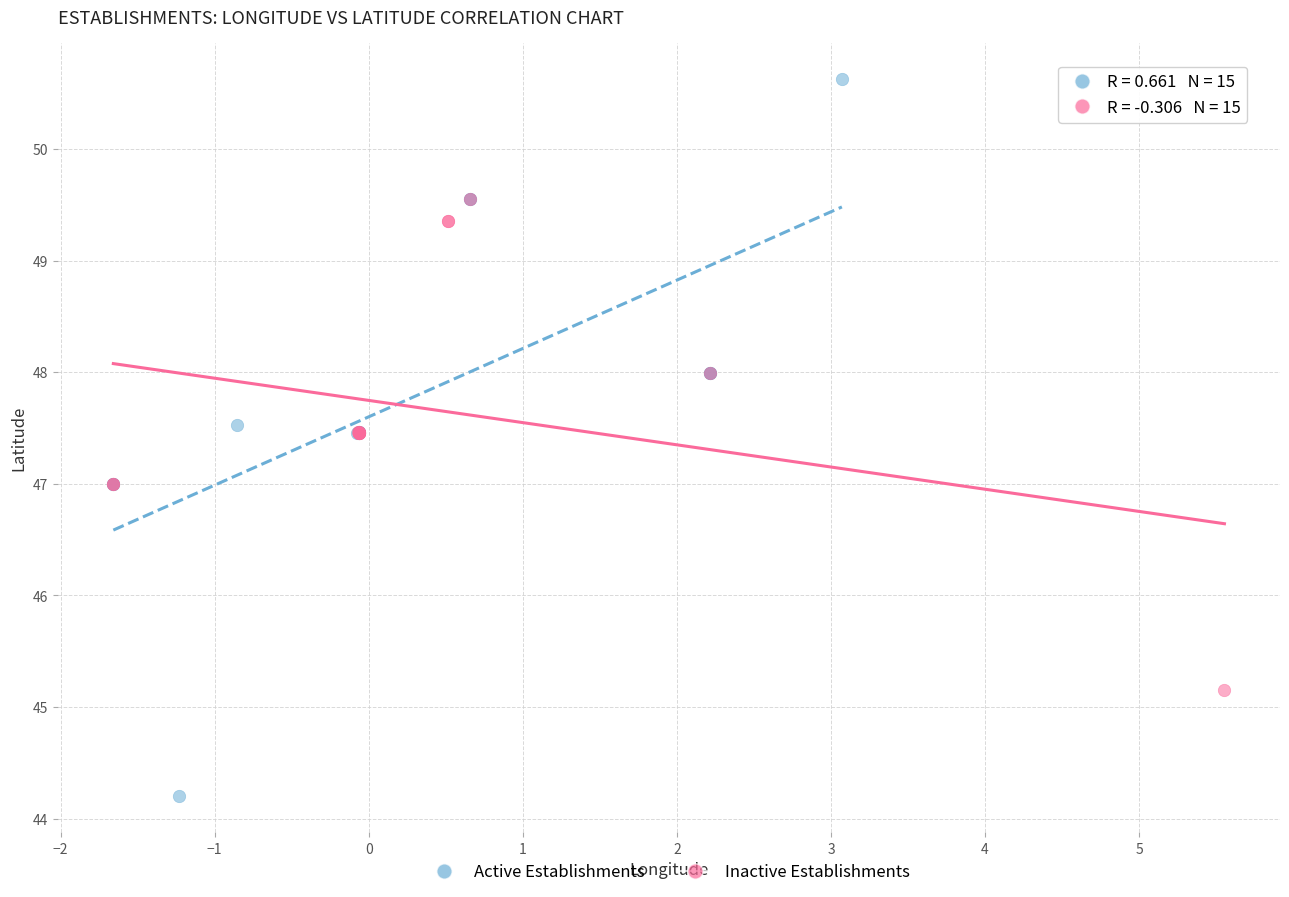

Which series reaches the minimum Y coordinate?

Active Establishments